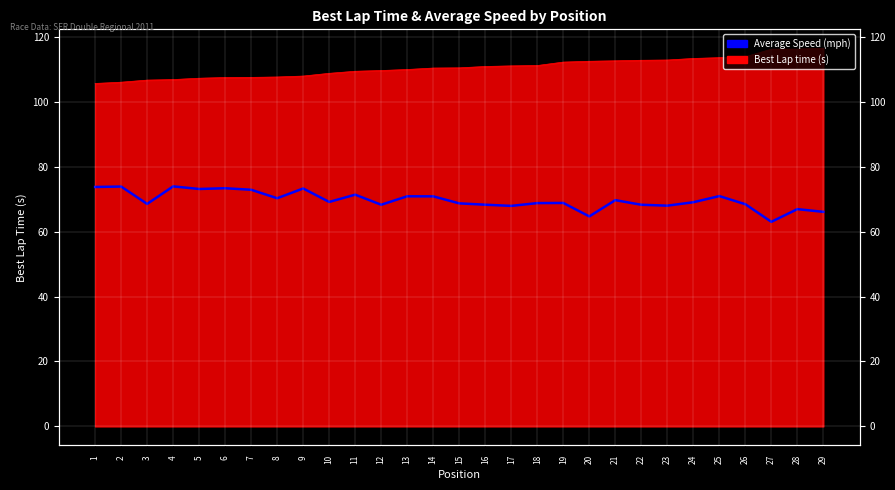

How many lines are shown in the chart?

1